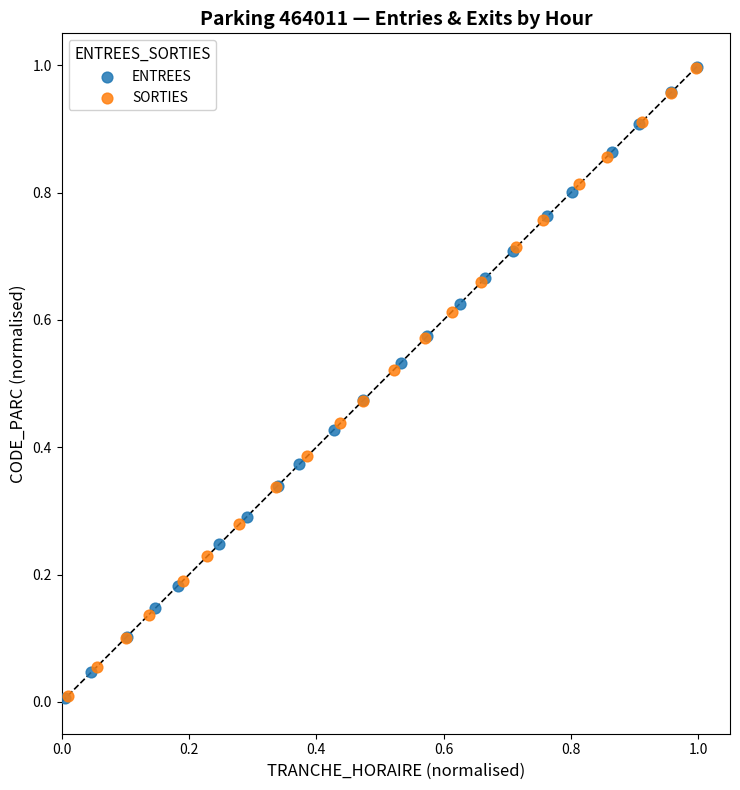

Which series has the largest Y range (max minus min)?

ENTREES